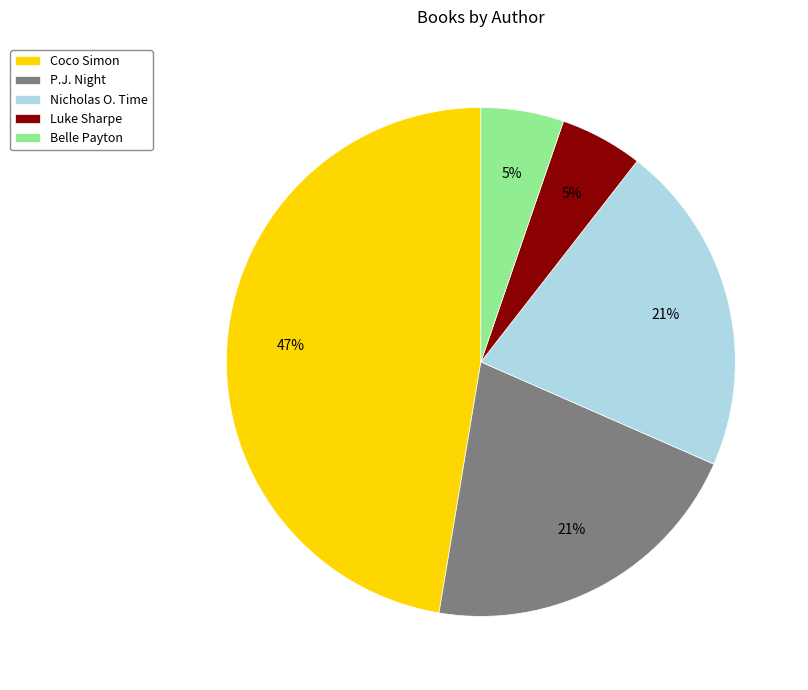

Count the number of slices in the pie.

5